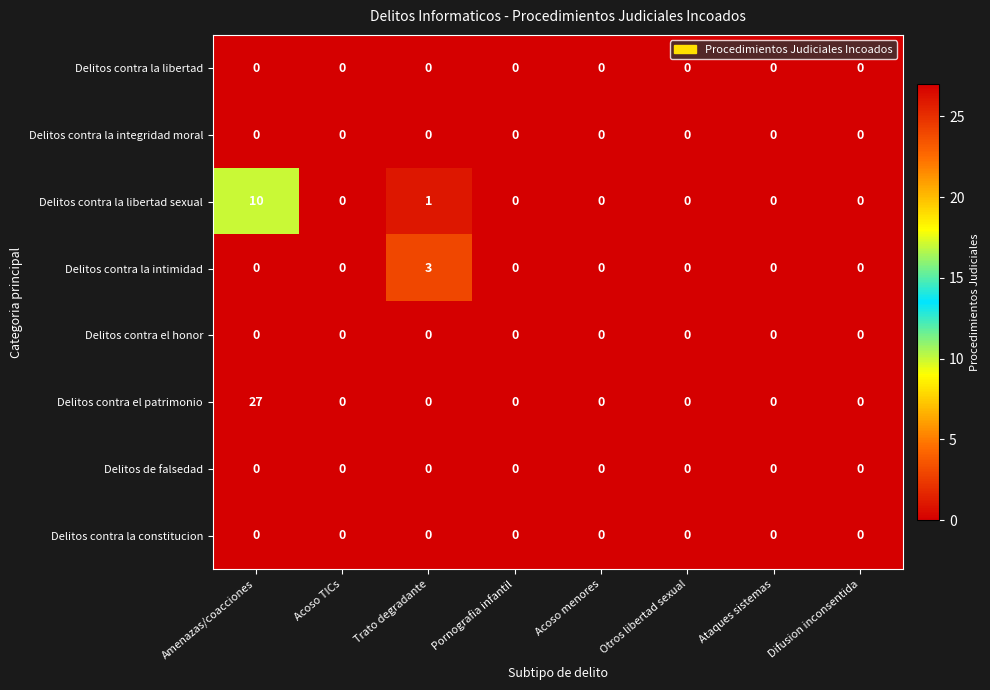

Is it true that Delitos contra el patrimonio equals 0 at Trato degradante?

True